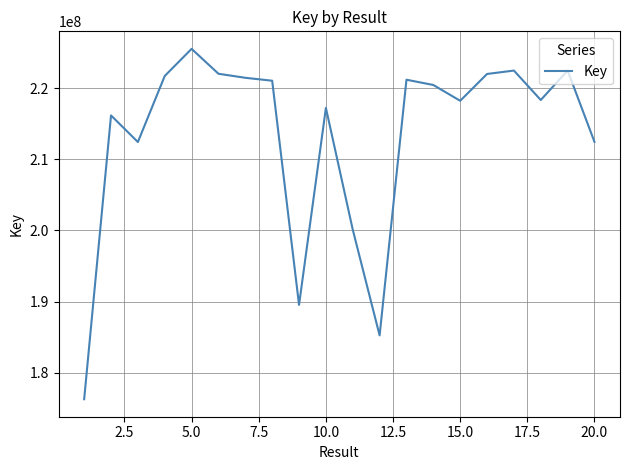

What is the maximum value shown in the chart?

225550378